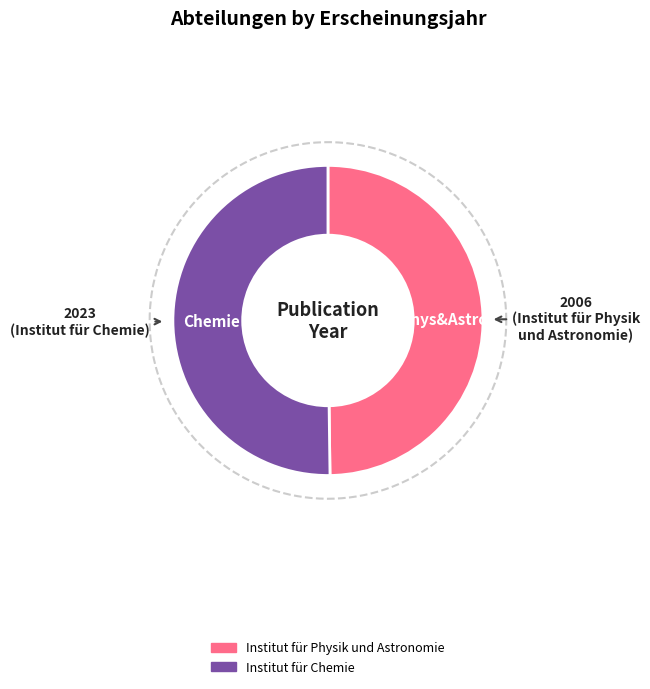

To the nearest percent, what percentage of the pie is Institut für Chemie?

50%